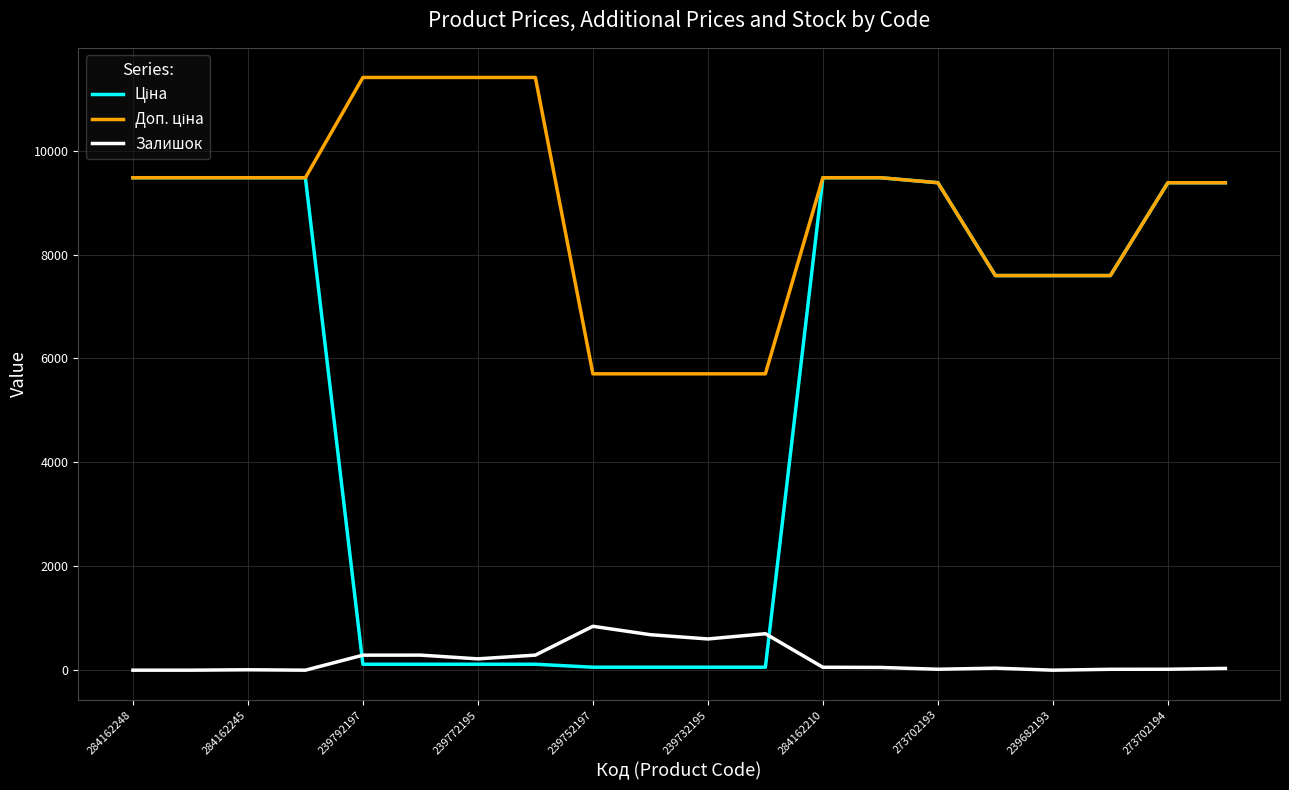

What is the greatest value displayed?

11410.0